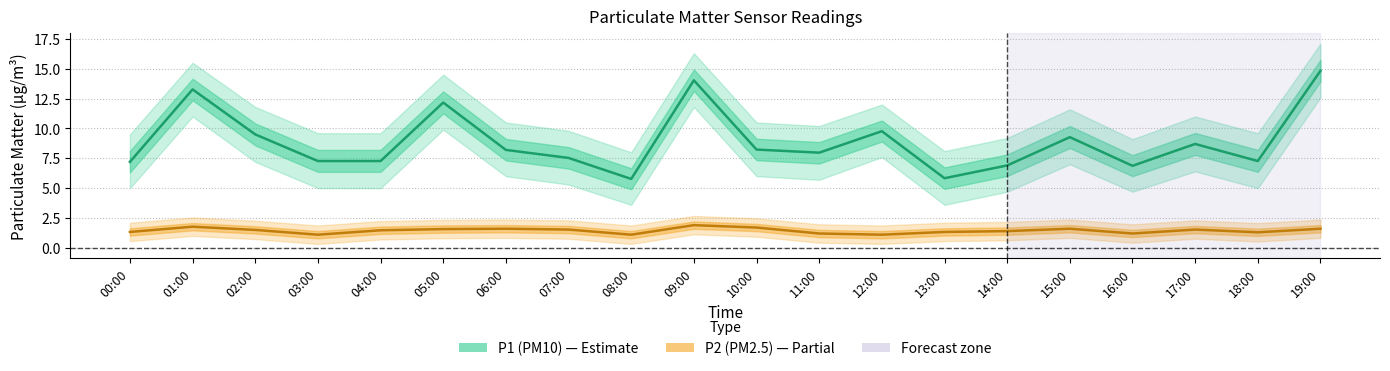

What is the minimum value for P1 (PM10)?

5.8